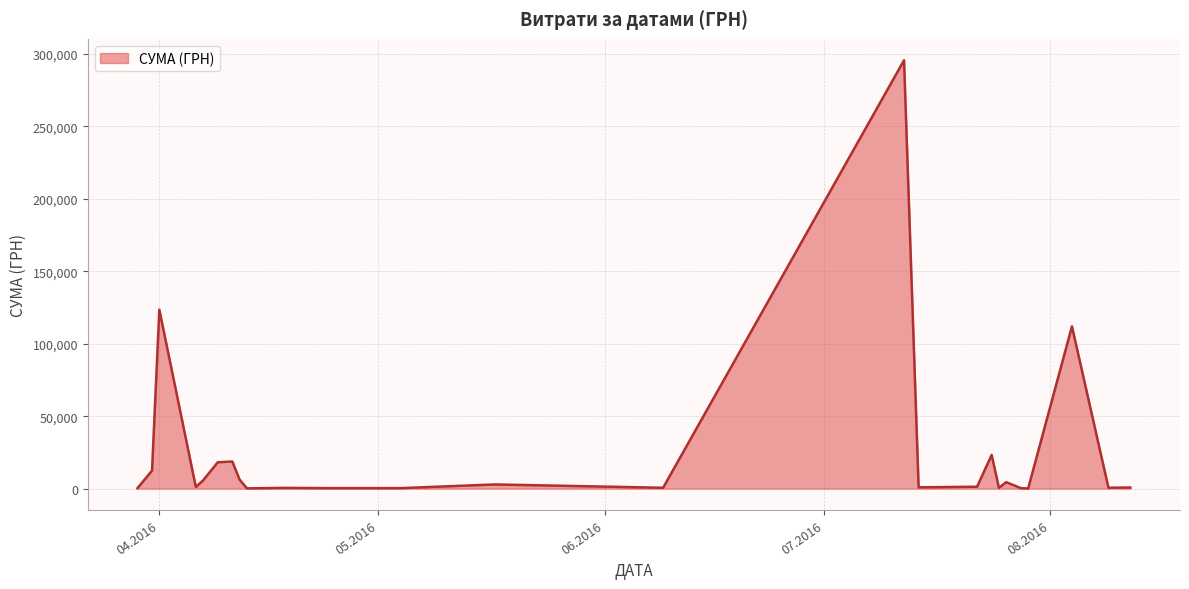

True or false: there are more than 1 points higher than both neighbors.

True